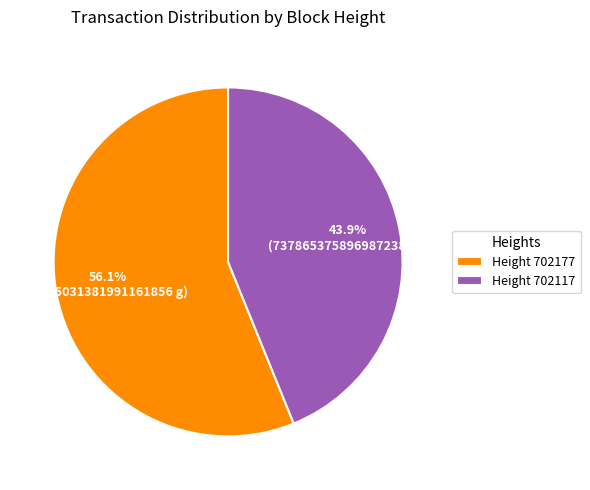

To the nearest percent, what is the average slice percentage?

50%